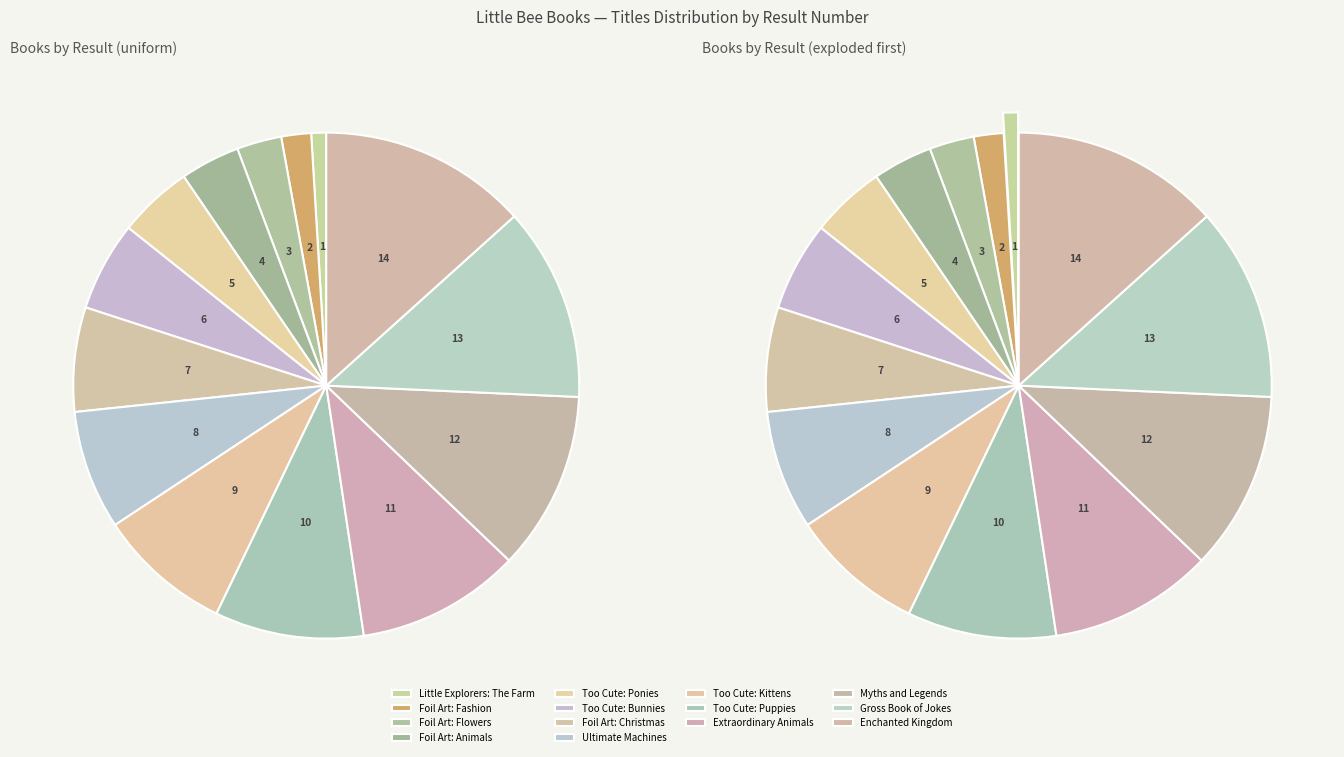

Between Too Cute: Ponies and Little Explorers: The Farm, which is larger?

Too Cute: Ponies